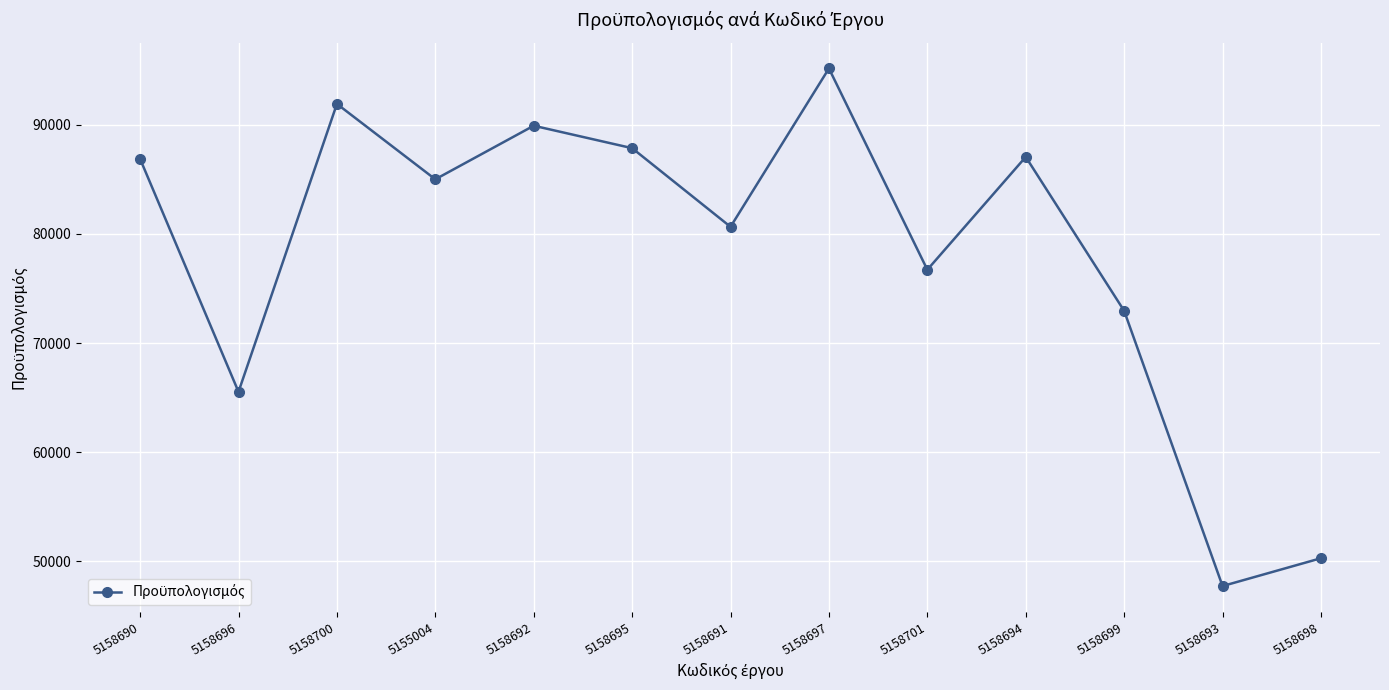

The value at 5158690 is 86860.0. True or false?

True